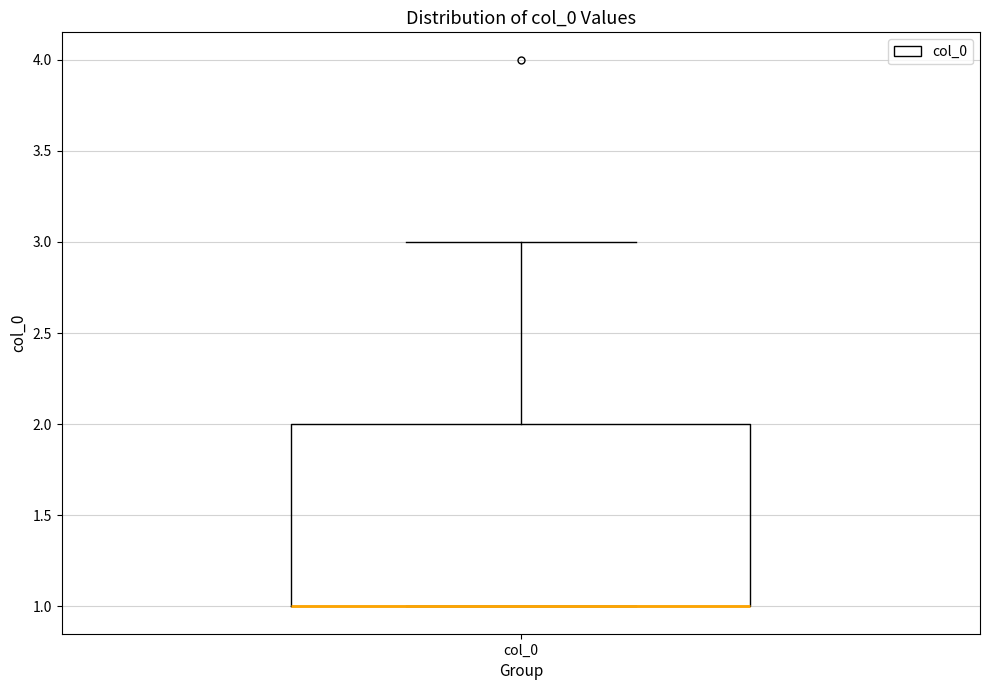

Transcribe this box plot: give where the median line is, the range the box spans, and where the two whiskers end, as read against the y-axis. The values are not printed on the chart, so give them approximately, as read against the axis.

median 1 (drawn on the box's lower edge), box 1 to 2, whiskers 1 to 3